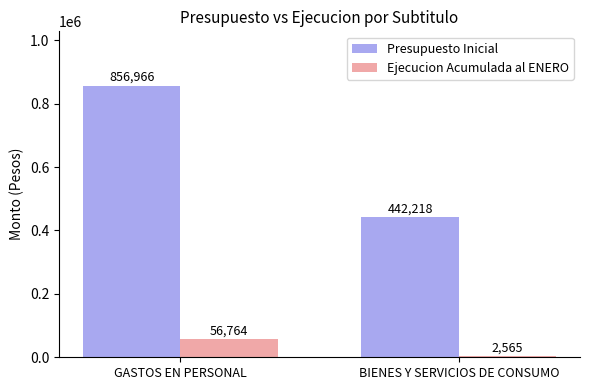

Reading left to right, list all the values displayed in this chart.

Presupuesto Inicial: 856966	442218
Ejecucion Acumulada al ENERO: 56764	2565